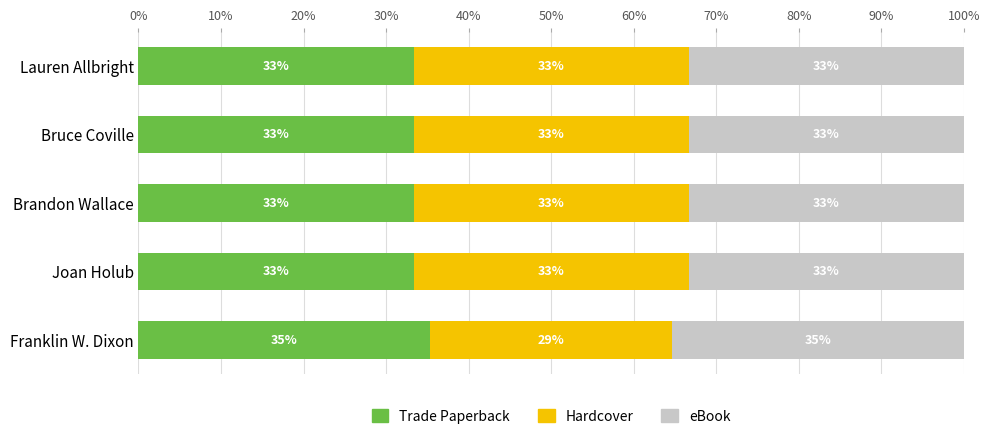

What are all the series names shown in the legend?

Trade Paperback, Hardcover, eBook